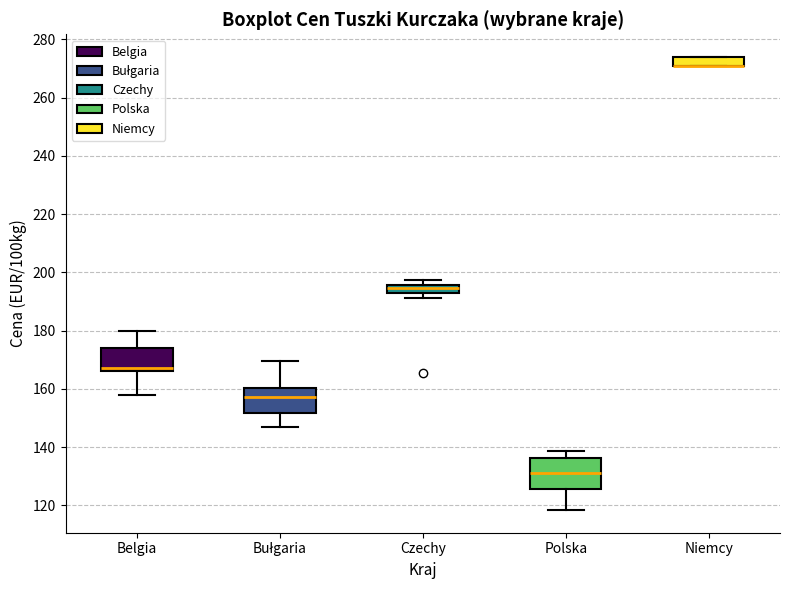

Where is the lower edge of the box for Polska on the y-axis? The values are not printed on the chart, so give them approximately, as read against the axis.

126